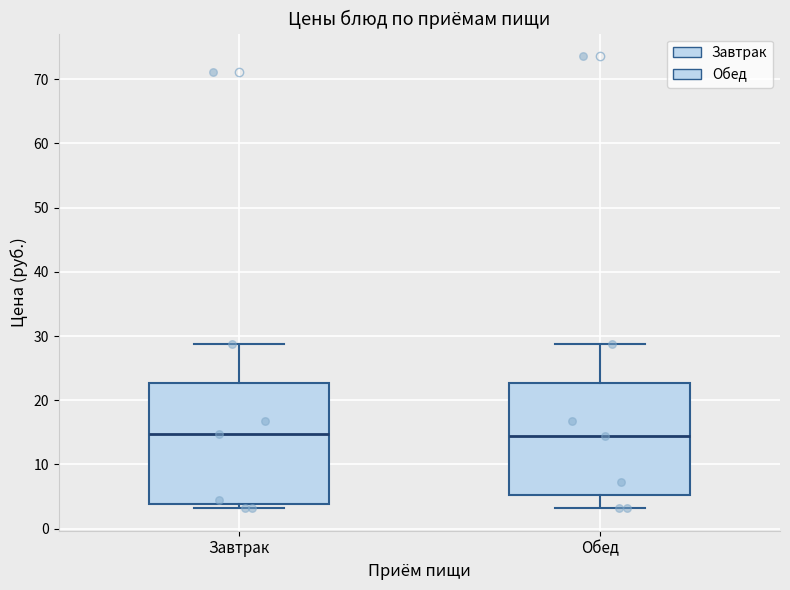

Reading left to right, transcribe this box plot: for each box, give where its median line is, the range the box spans, and where its two whiskers end, as read against the y-axis. The values are not printed on the chart, so give them approximately, as read against the axis.

Завтрак: median 15, box 4 to 23, whiskers 3 to 29
Обед: median 15, box 5 to 23, whiskers 3 to 29